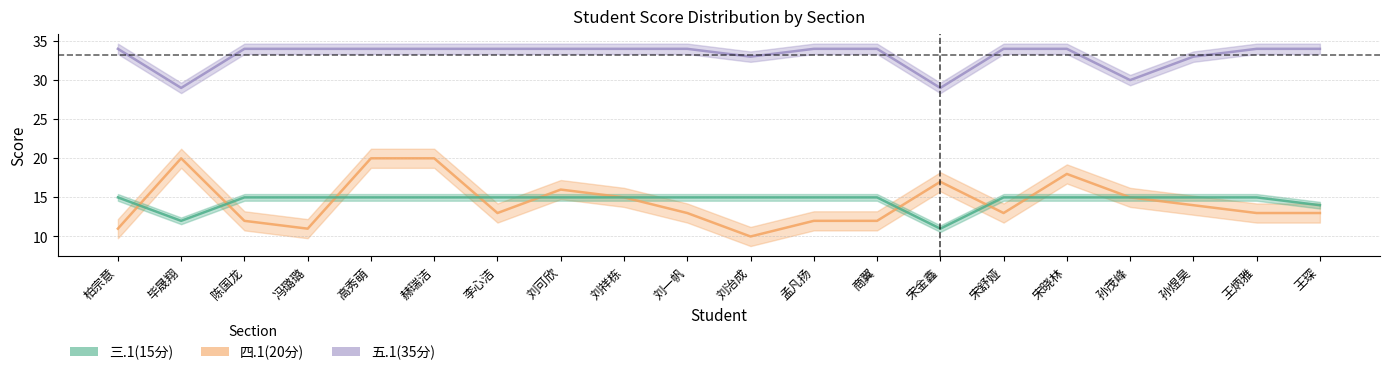

Which series has the widest spread of values?

四.1(20分)